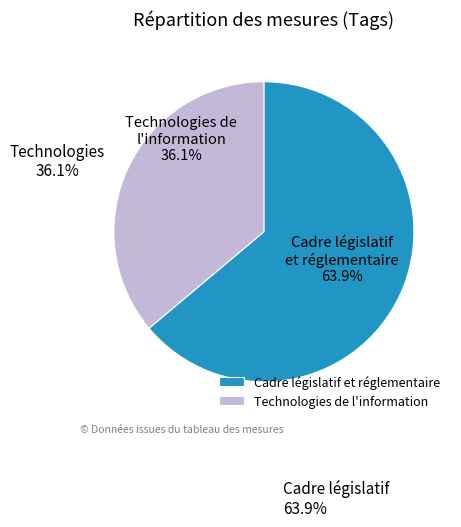

Do Technologies de l'information and Cadre législatif et réglementaire together represent more than half of the pie?

Yes